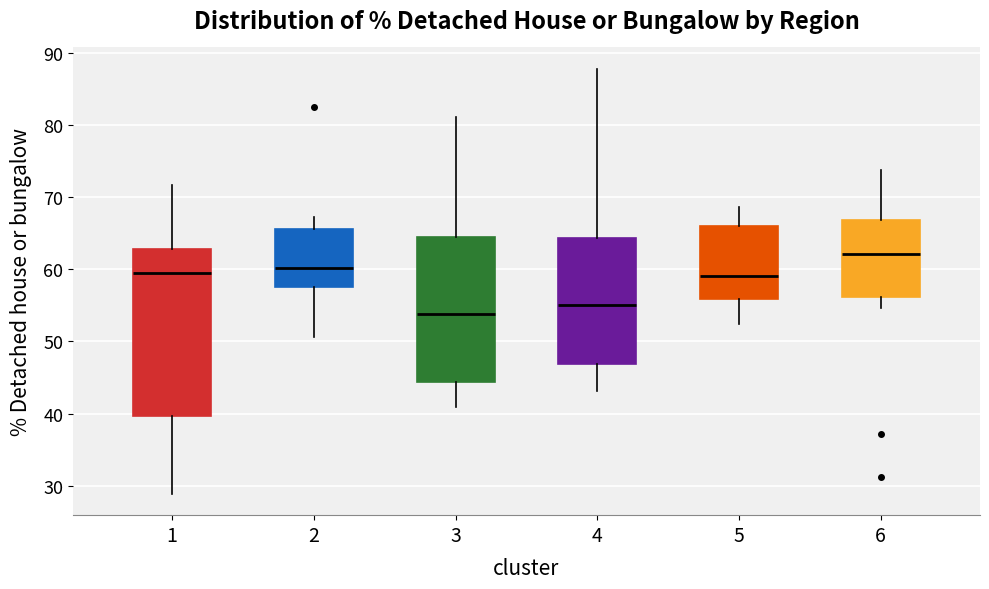

Reading left to right, transcribe this box plot: for each box, give where its median line is, the range the box spans, and where its two whiskers end, as read against the y-axis. The values are not printed on the chart, so give them approximately, as read against the axis.

1: median 60, box 40 to 63, whiskers 29 to 72
2: median 60, box 58 to 66, whiskers 51 to 67
3: median 54, box 44 to 65, whiskers 41 to 81
4: median 55, box 47 to 64, whiskers 43 to 88
5: median 59, box 56 to 66, whiskers 52 to 69
6: median 62, box 56 to 67, whiskers 55 to 74